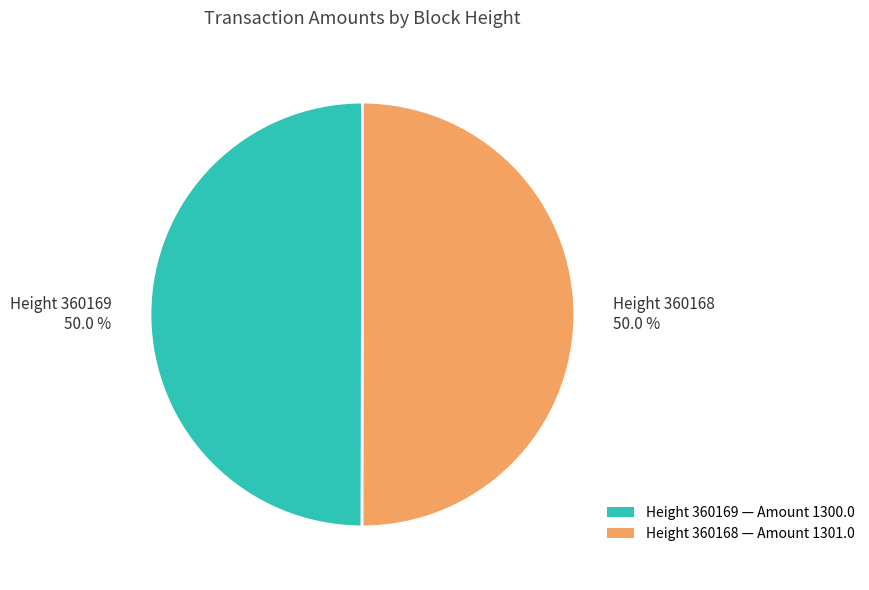

How much of the chart is everything except Height 360169 — Amount 1300.0?

50.0%